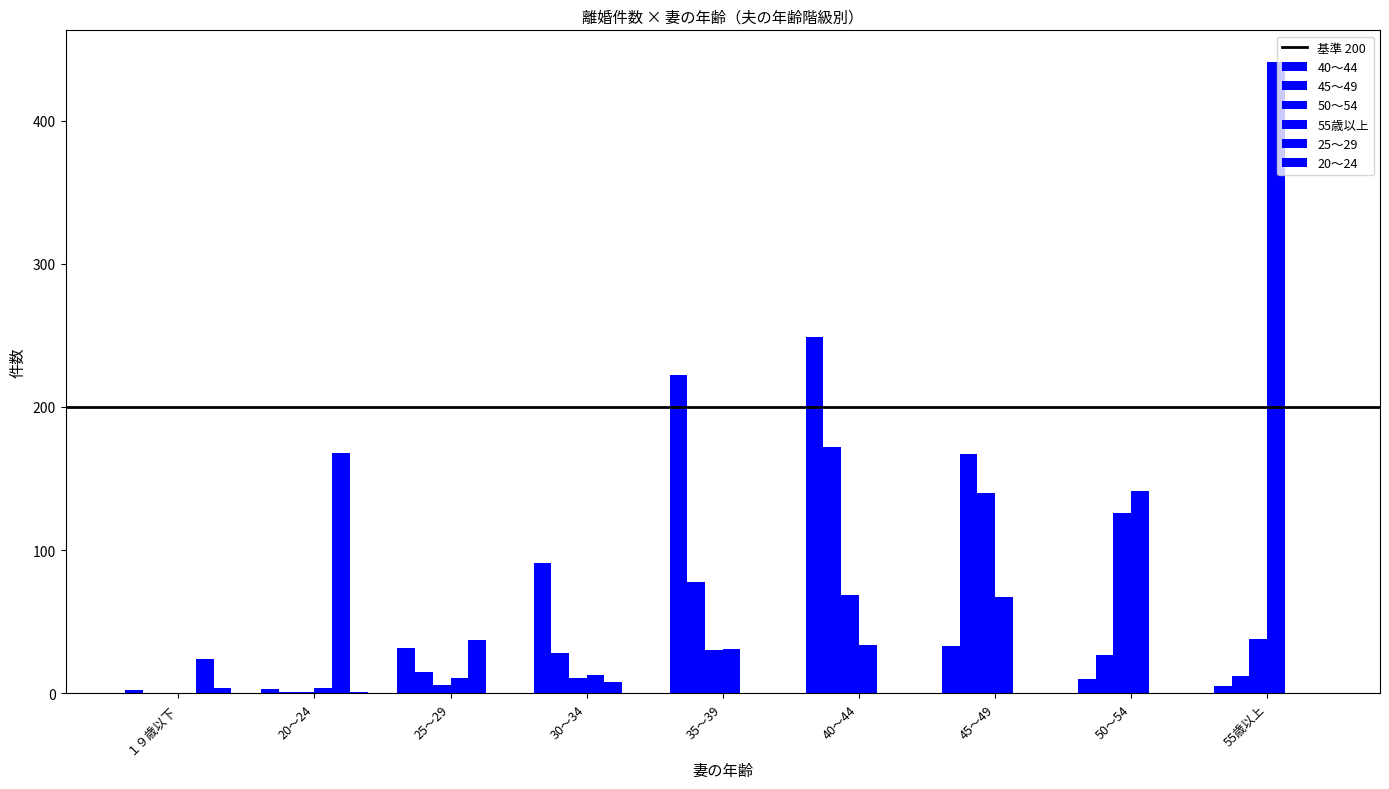

At how many categories does at least one series exceed 357?

1